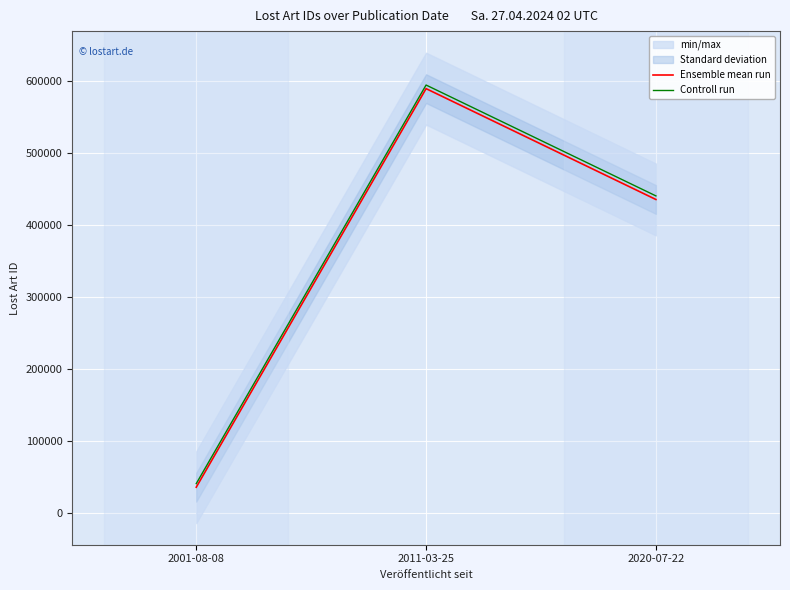

The value of Ensemble mean run at 2001-08-08 is 35442. True or false?

True